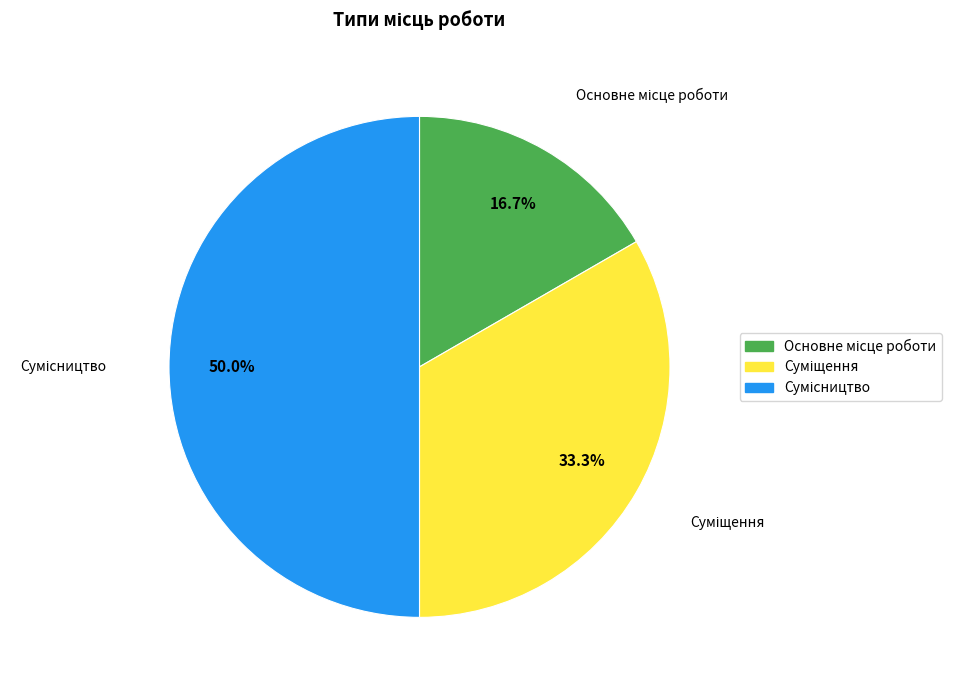

To the nearest percent, what percentage of the pie is Суміщення?

33%